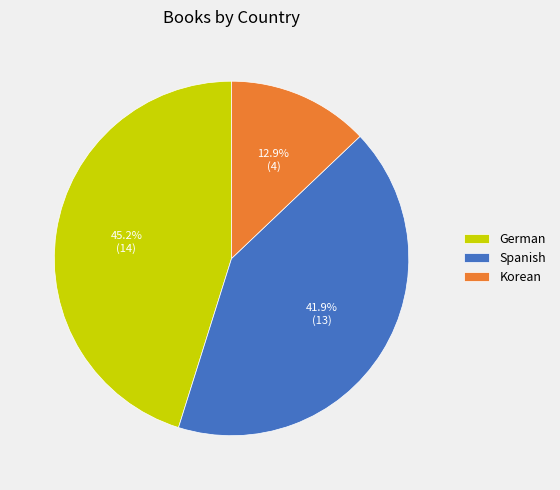

How many segments does this pie chart have?

3